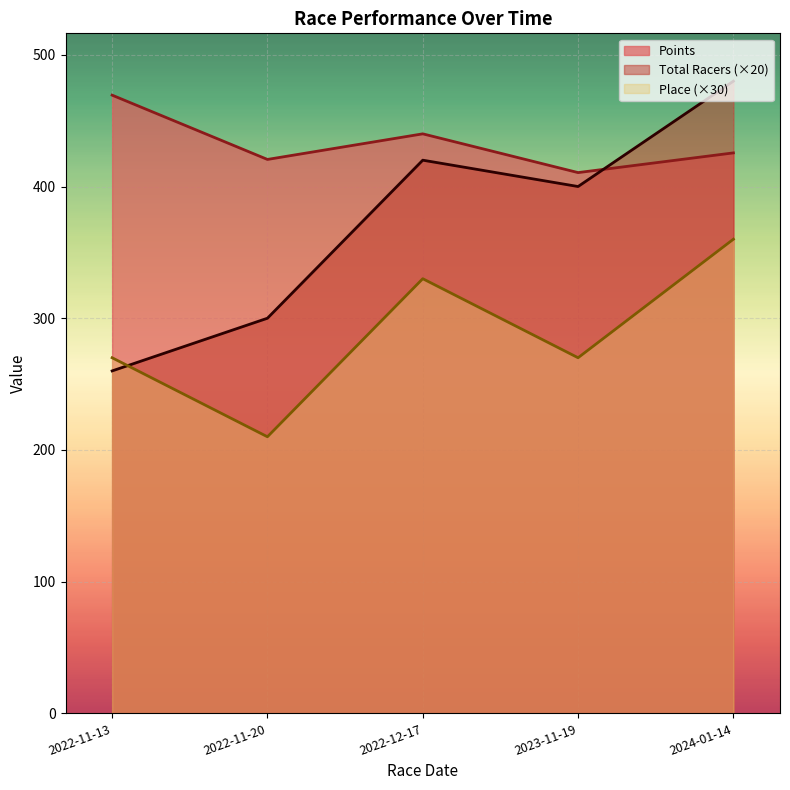

Where is Total Racers nearest to the value 370?

2023-11-19